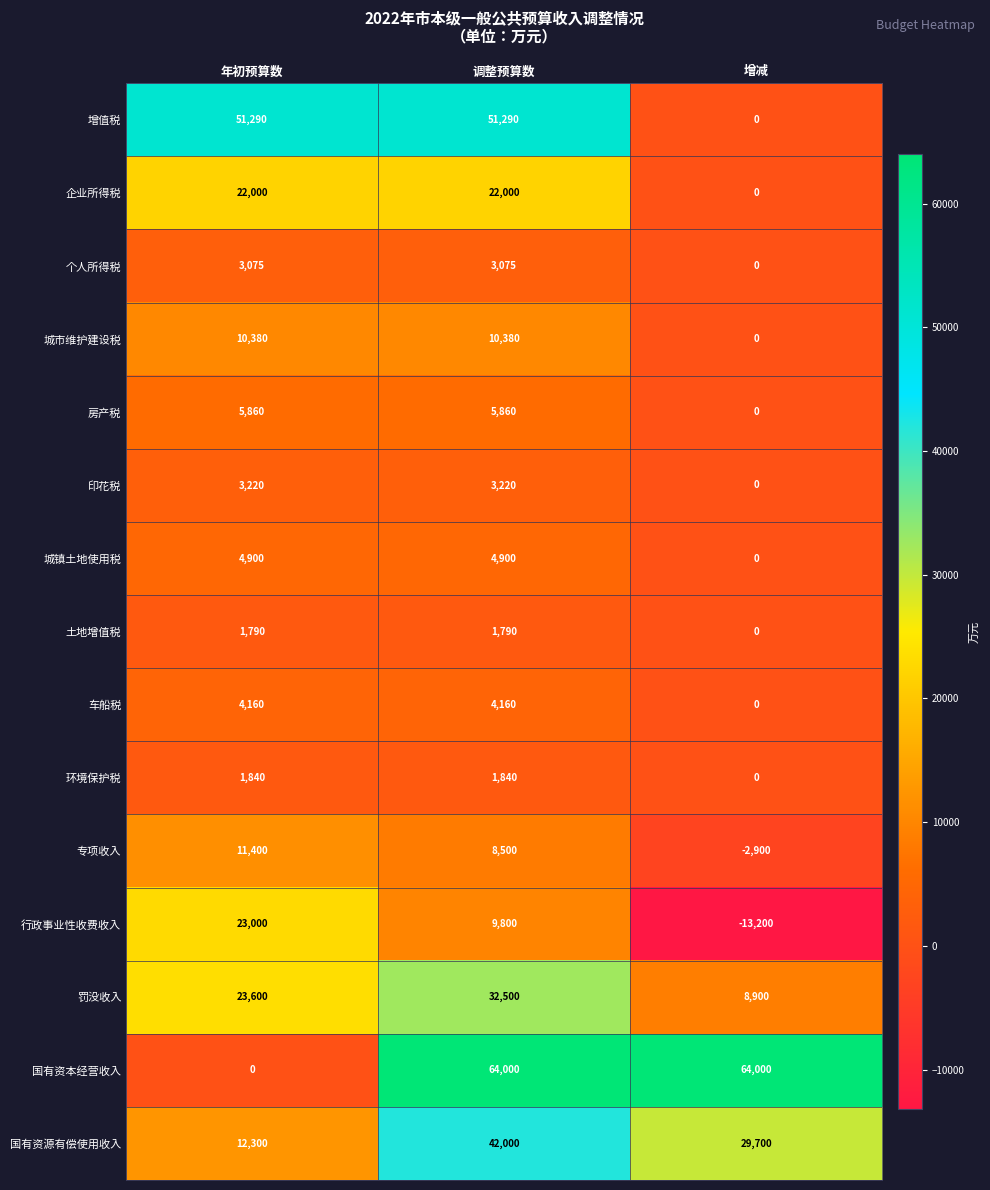

True or false: 国有资本经营收入 has a value of 64000 at 增减.

True